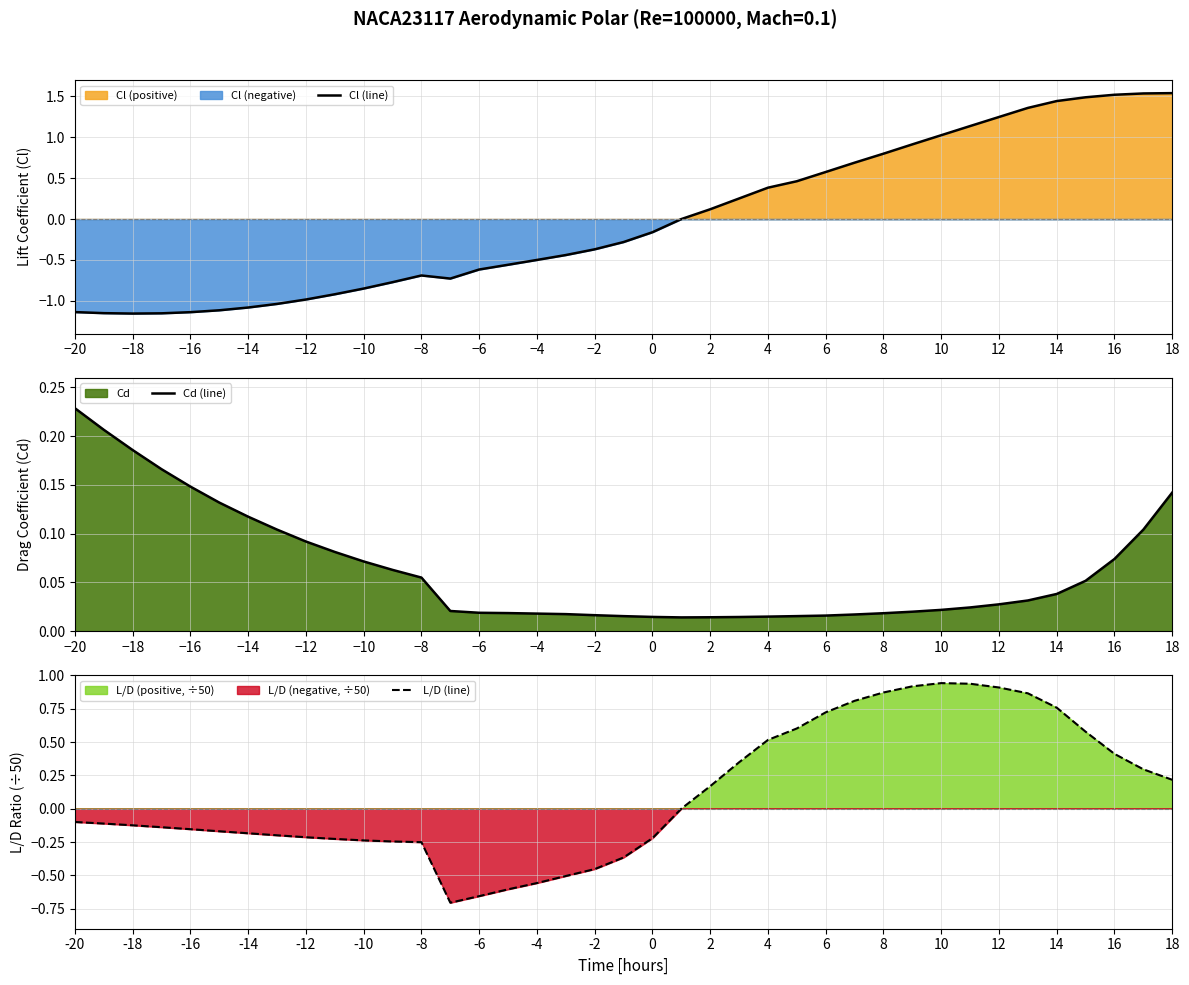

Reading left to right, list all the values displayed in this chart.

Cl (line): -1.1	-1.2	-1.2	-1.2	-1.1	-1.1	-1.1	-1.0	-1.0	-0.9	-0.8	-0.8	-0.7	-0.7	-0.6	-0.6	-0.5	-0.4	-0.4	-0.3	-0.2	0.0	0.1	0.3	0.4	0.5	0.6	0.7	0.8	0.9	1.0	1.1	1.2	1.4	1.4	1.5	1.5	1.5	1.5
Cd (line): 0.2	0.2	0.2	0.2	0.1	0.1	0.1	0.1	0.1	0.1	0.1	0.1	0.1	0.0	0.0	0.0	0.0	0.0	0.0	0.0	0.0	0.0	0.0	0.0	0.0	0.0	0.0	0.0	0.0	0.0	0.0	0.0	0.0	0.0	0.0	0.1	0.1	0.1	0.1
L/D (line): -0.1	-0.1	-0.1	-0.1	-0.2	-0.2	-0.2	-0.2	-0.2	-0.2	-0.2	-0.2	-0.3	-0.7	-0.7	-0.6	-0.6	-0.5	-0.5	-0.4	-0.2	0.0	0.2	0.3	0.5	0.6	0.7	0.8	0.9	0.9	0.9	0.9	0.9	0.9	0.8	0.6	0.4	0.3	0.2